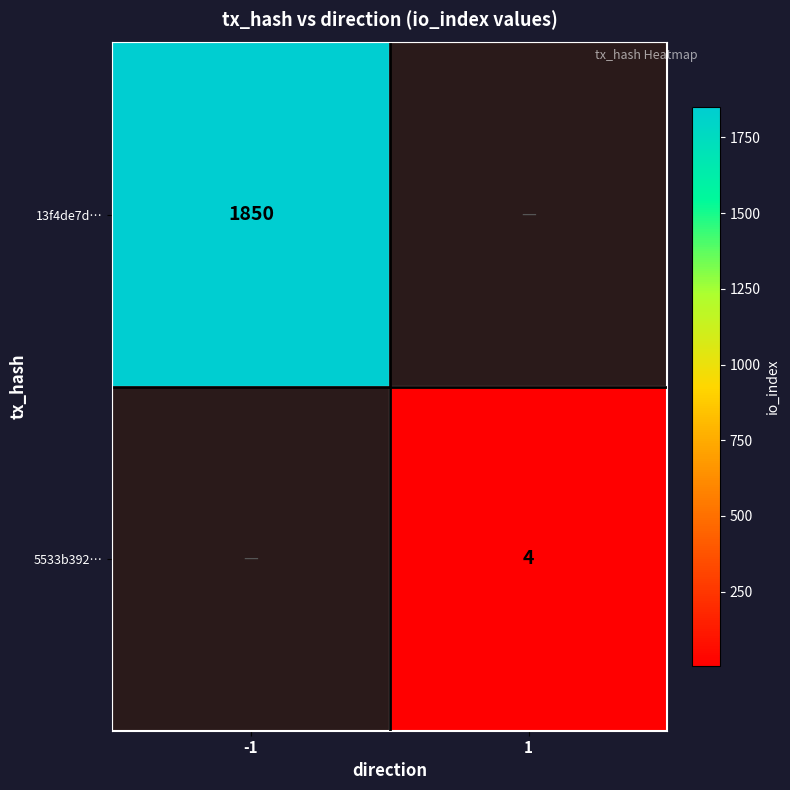

The 13f4de7d… series shows 1850 at -1. True or false?

True